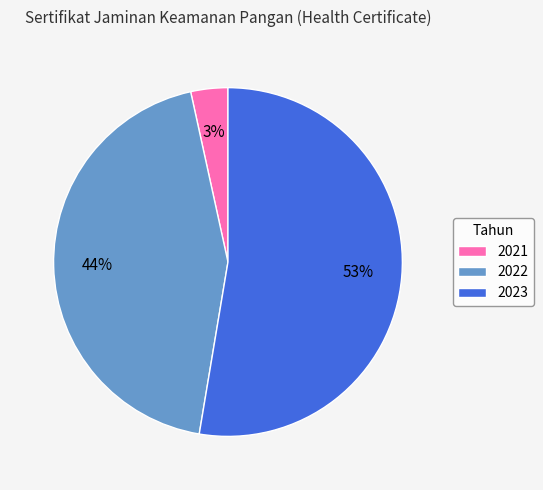

What is the ratio of the value at 2022 to the value at 2023?

0.8